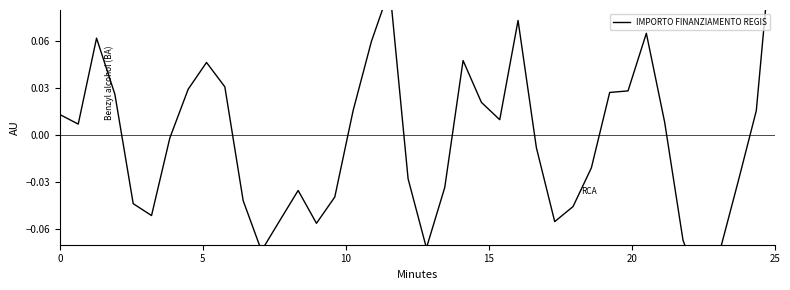

Reading right to left, extract all data points from this chart.

0.1	0.0	-0.0	-0.1	-0.1	-0.1	0.0	0.1	0.0	0.0	-0.0	-0.0	-0.1	-0.0	0.1	0.0	0.0	0.0	-0.0	-0.1	-0.0	0.1	0.1	0.0	-0.0	-0.1	-0.0	-0.1	-0.1	-0.0	0.0	0.0	0.0	-0.0	-0.1	-0.0	0.0	0.1	0.0	0.0